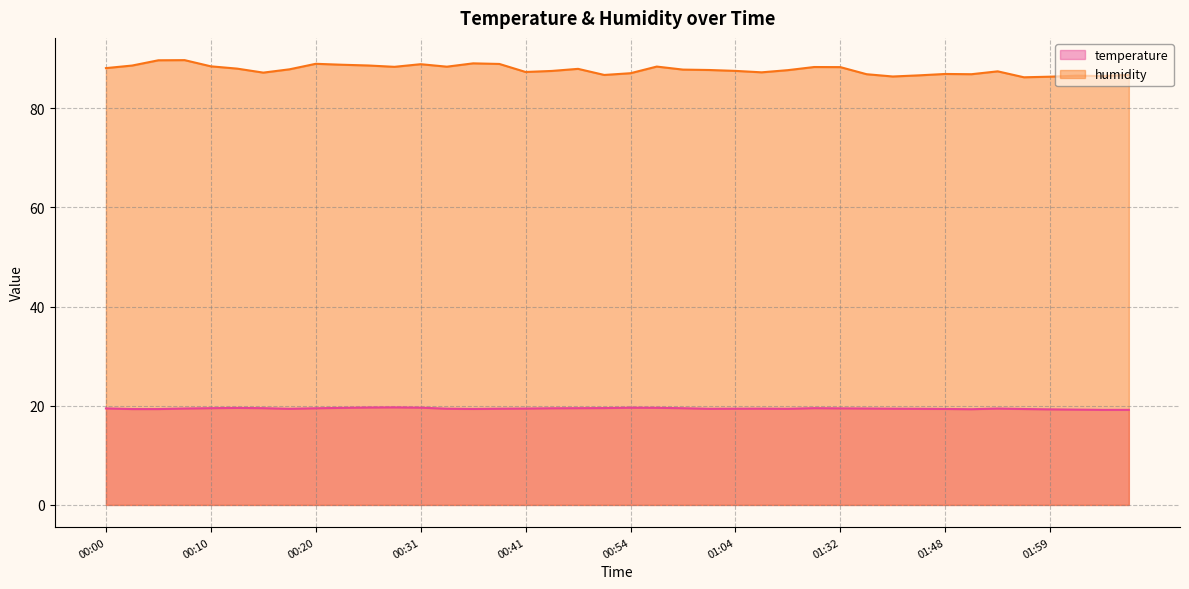

True or false: temperature has more than 1 interior local peaks.

True